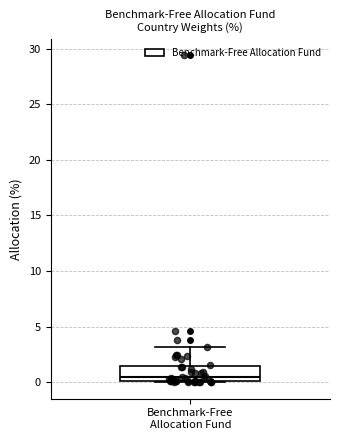

Read this box plot against the y-axis: the position of the median line, the range covered by the box, and the ends of both whiskers. The values are not printed on the chart, so give them approximately, as read against the axis.

median 0.5, box 0.0 to 1.5, whiskers 0.0 to 3.0